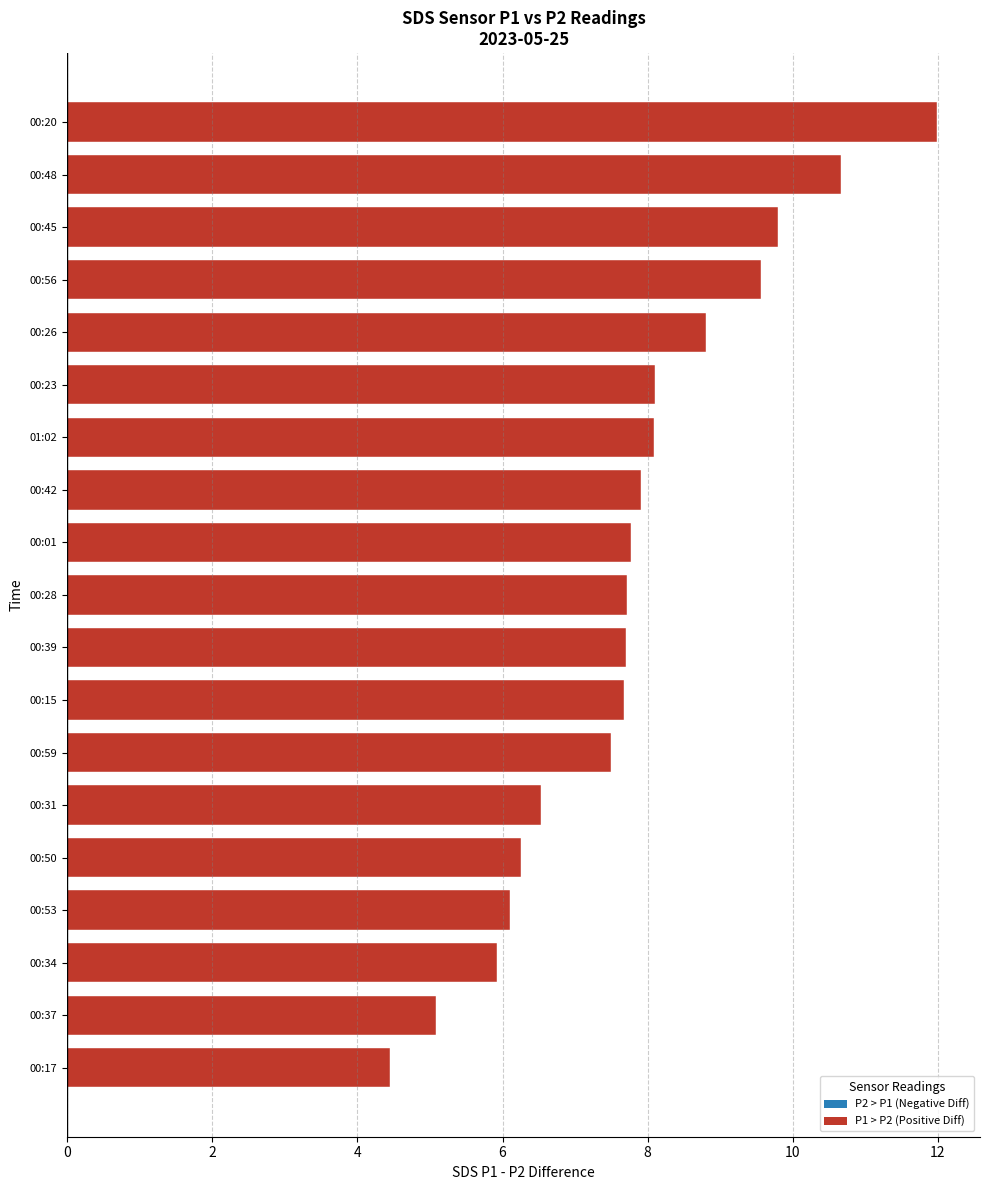

What is the difference between the maximum and minimum values?

7.5